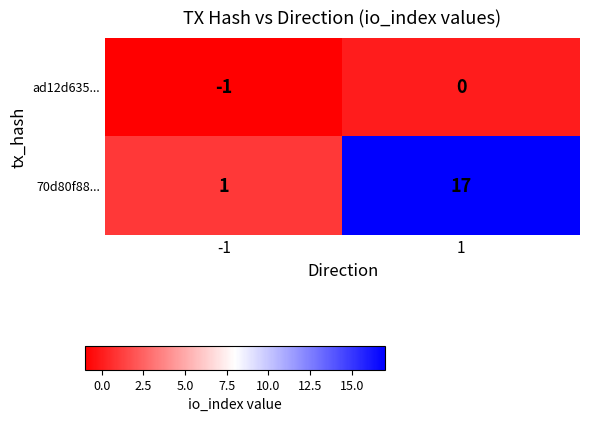

What is the difference between the maximum and minimum values in the 70d80f88... series?

16